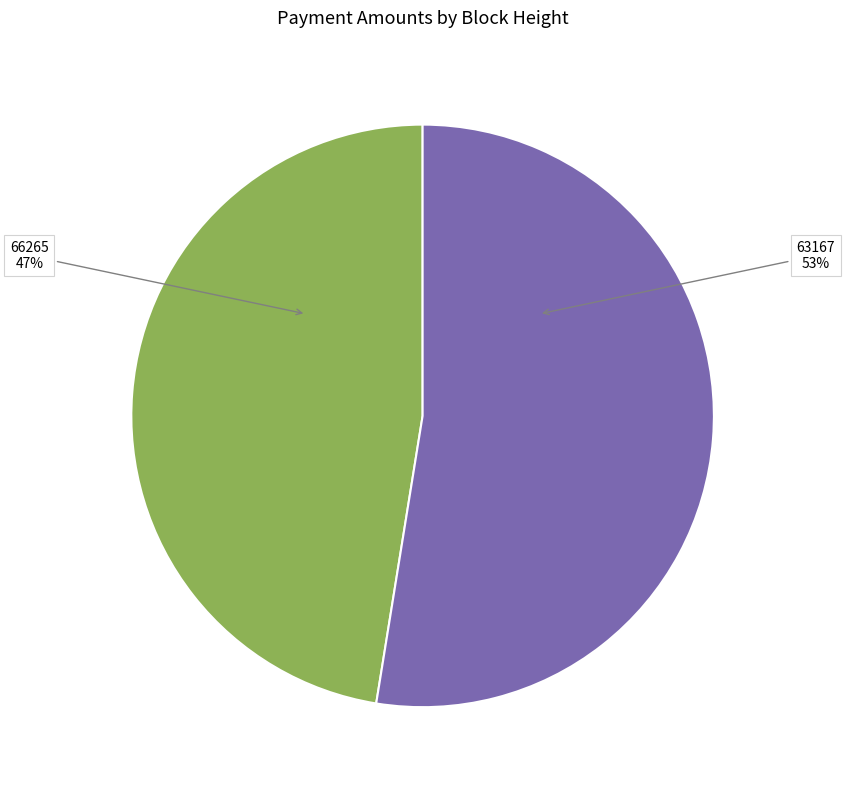

Is there any slice that represents more than half of the pie?

Yes